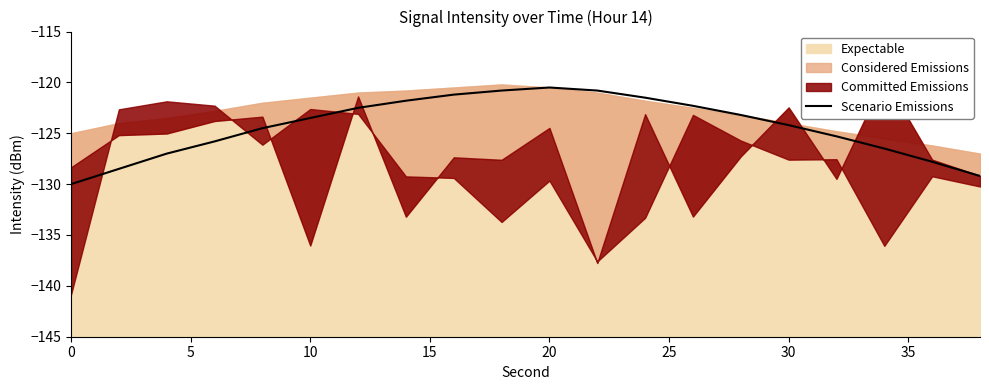

What is the sum of all values?

-2486.9